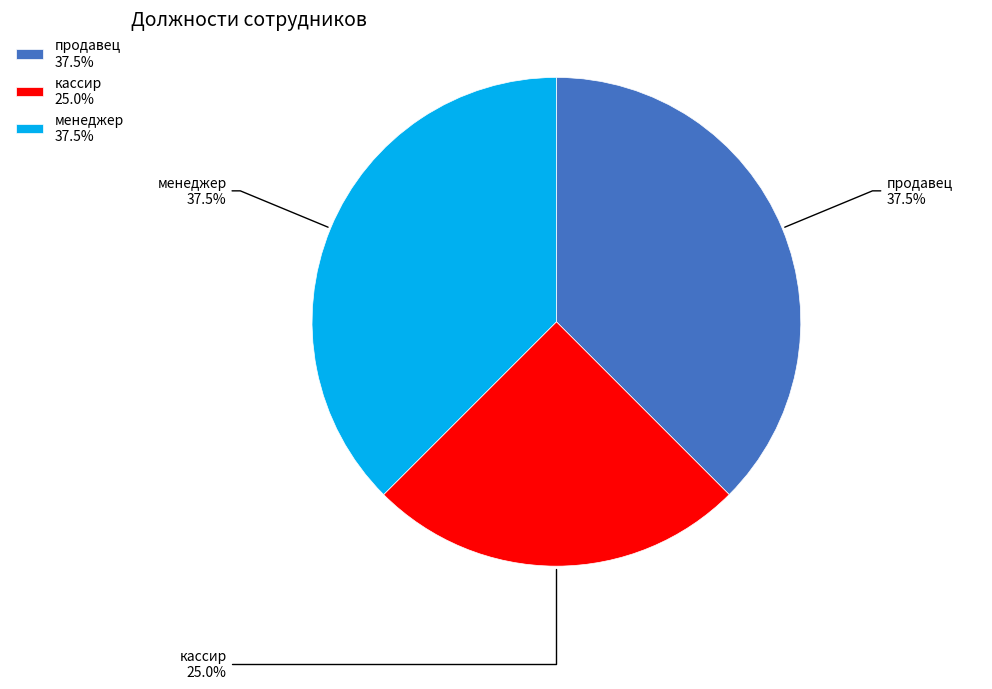

Is there a majority slice in this chart?

No